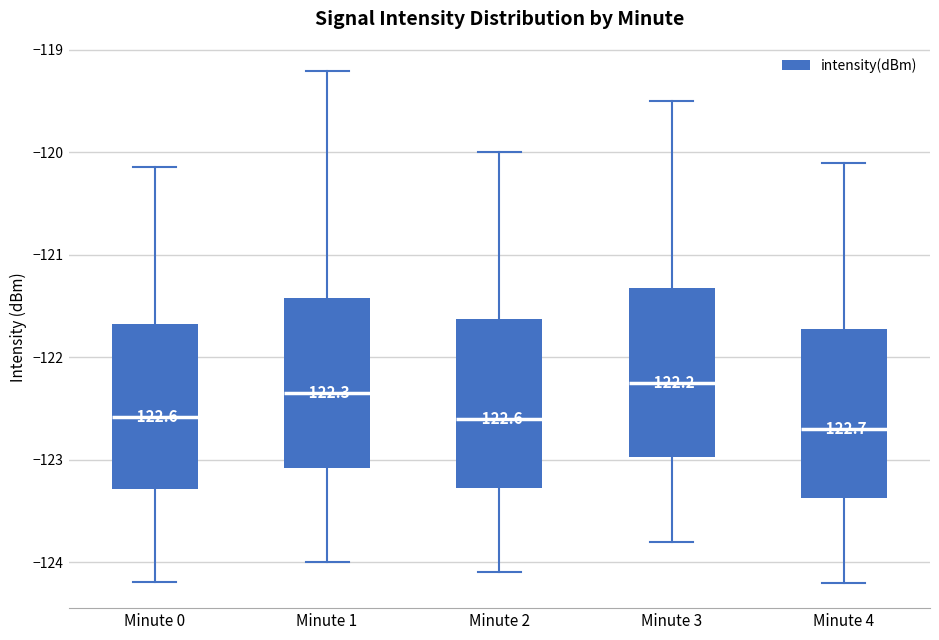

Which box has the lowest median line?

Minute 4